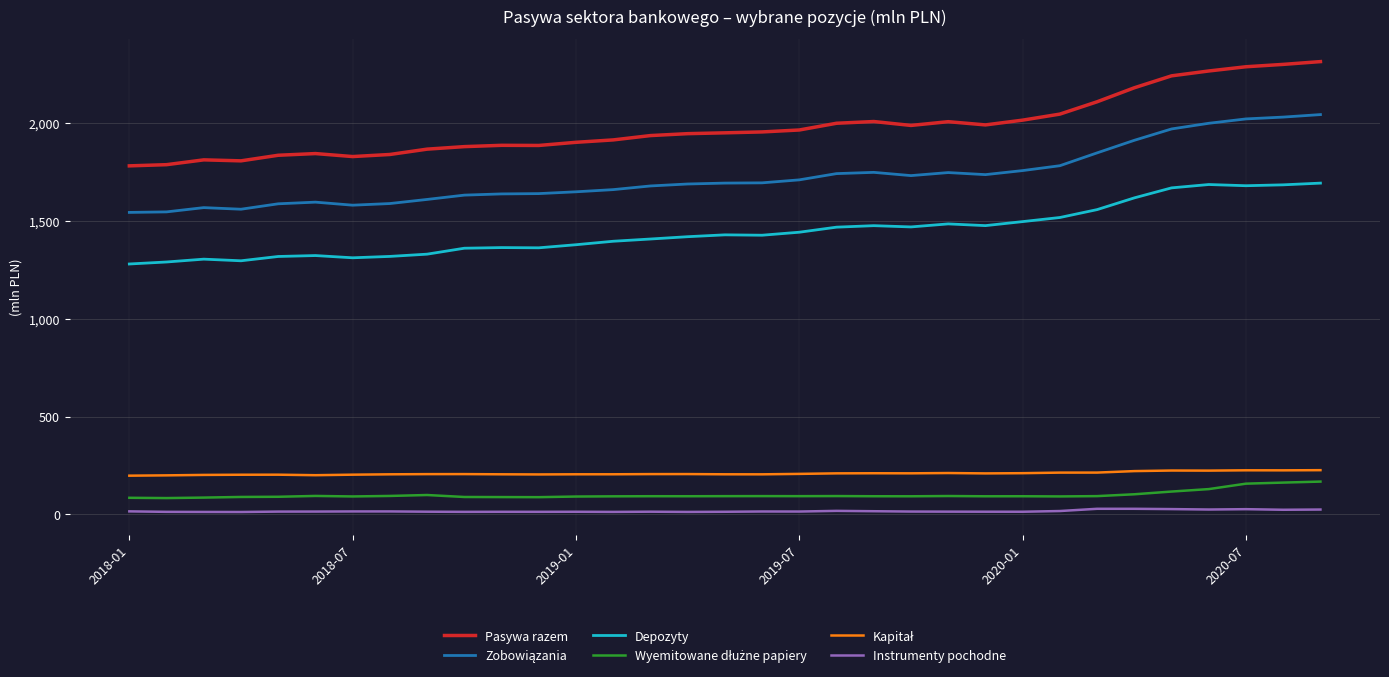

What is the highest value of the Instrumenty pochodne series?

28259